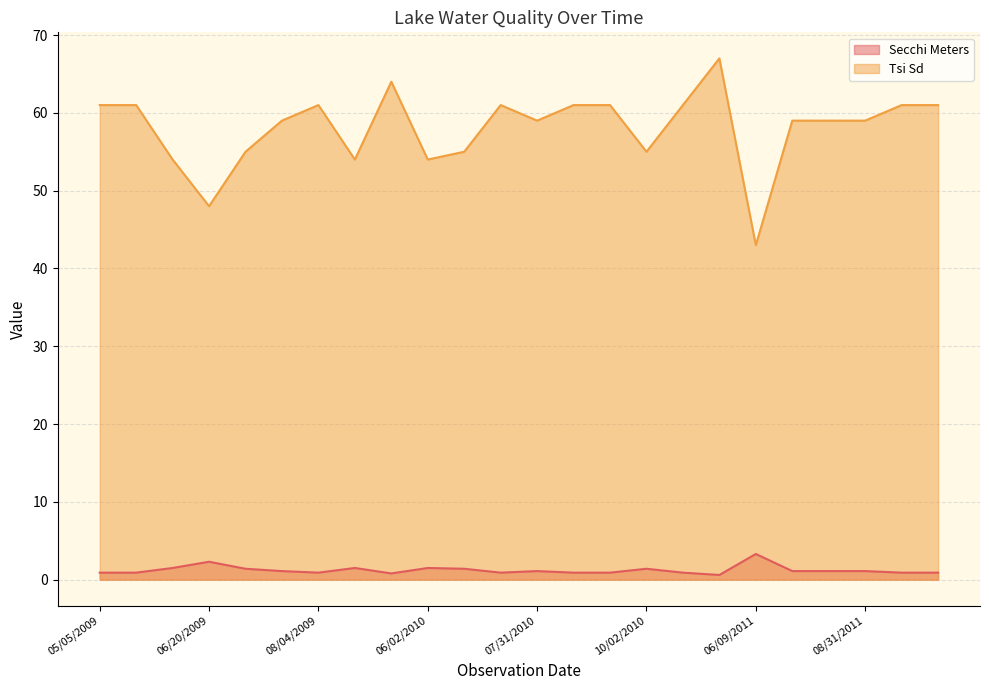

Rank the series by their average value, from lowest to highest.

Secchi Meters, Tsi Sd